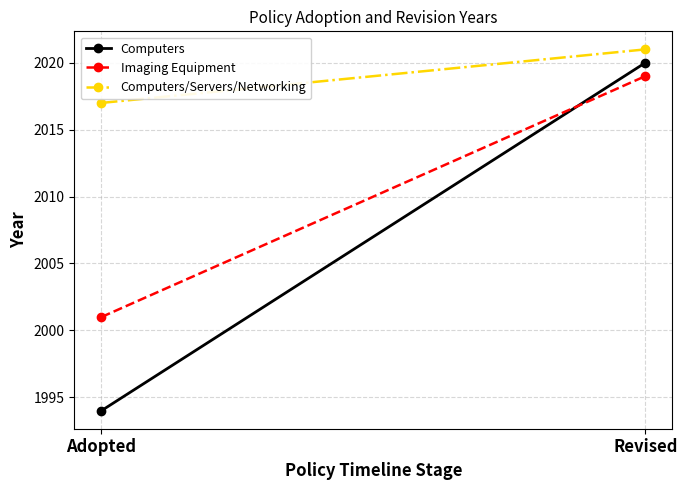

What position from the left is Adopted?

1